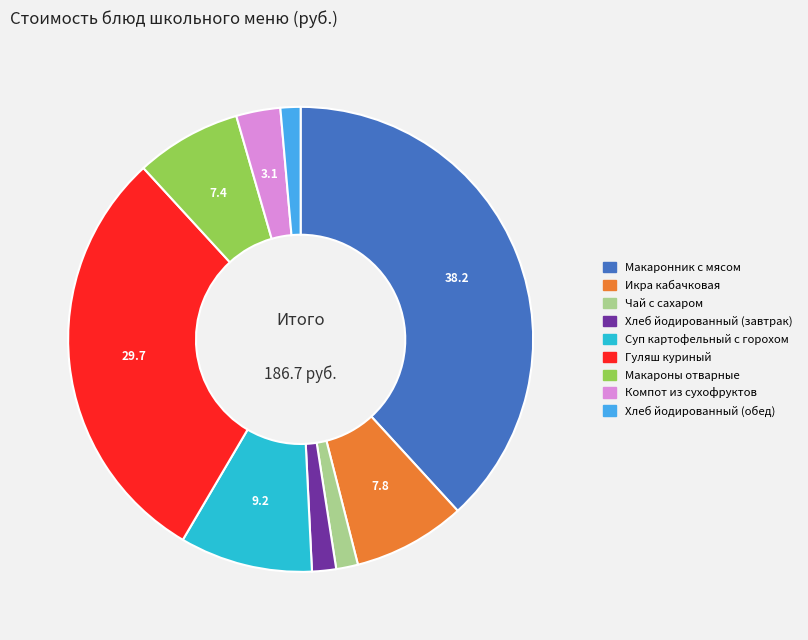

The Хлеб йодированный (завтрак) slice represents 9% of the pie. True or false?

False